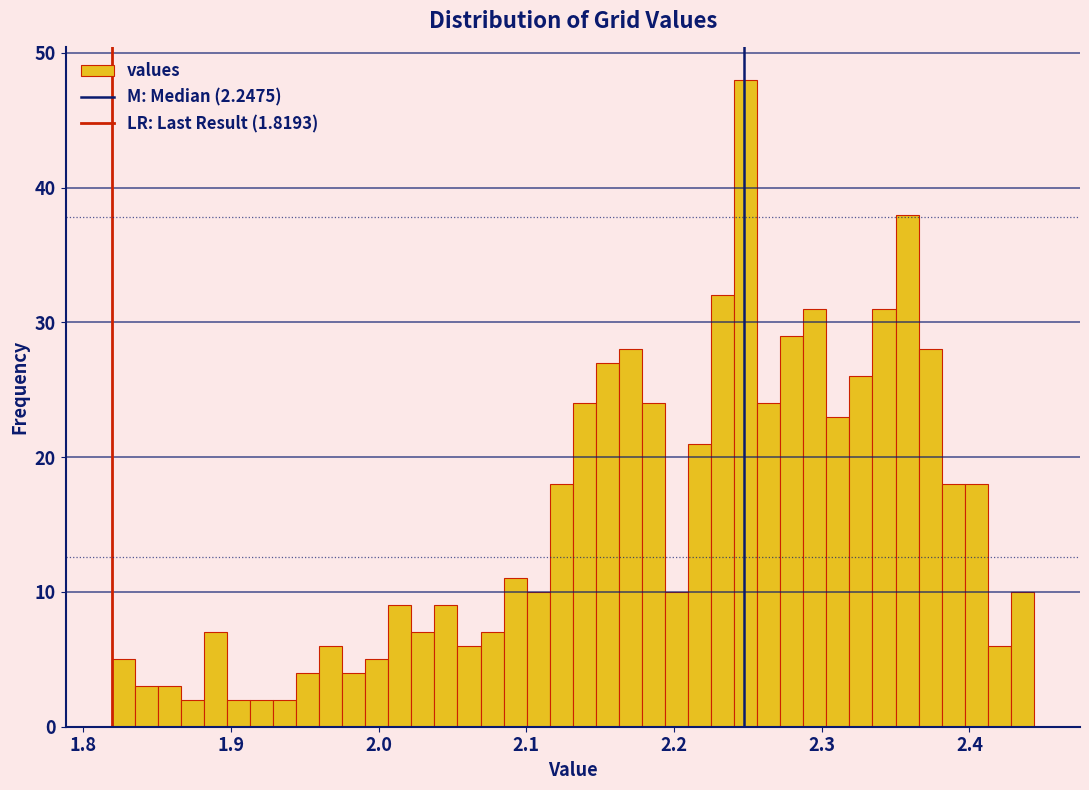

Around what value on the x-axis is the tallest bar? Give the approximate position of its centre, as read against the axis.

2.25